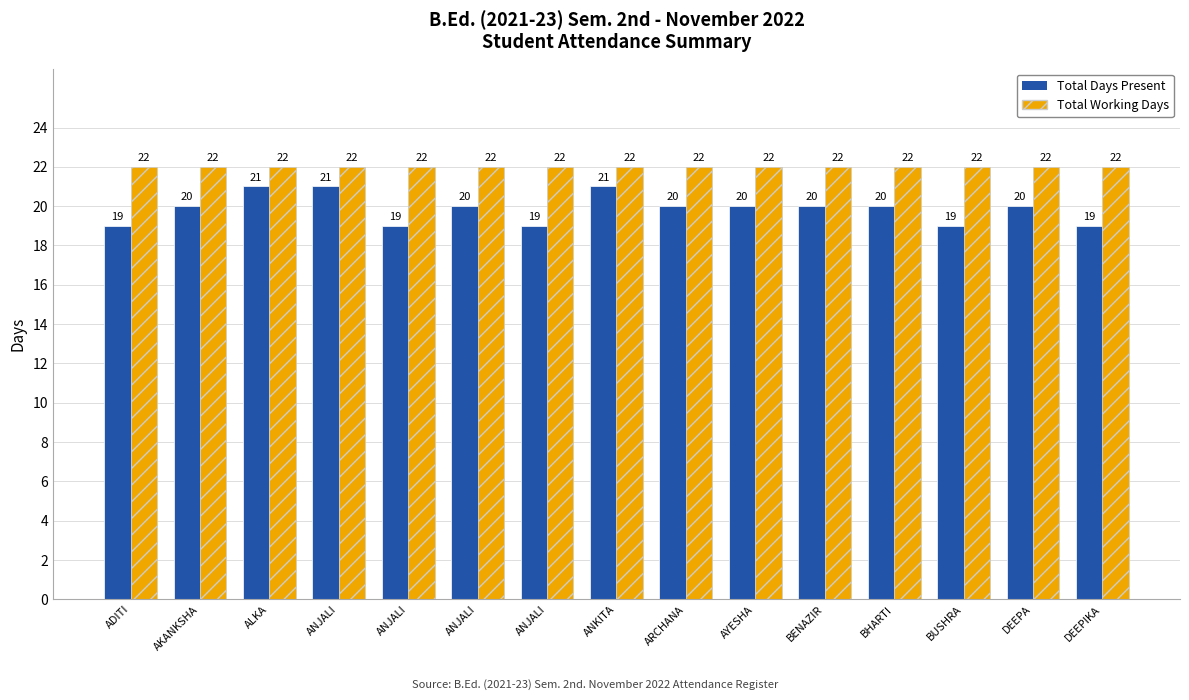

Which category has the lowest value in the Total Working Days series?

ADITI